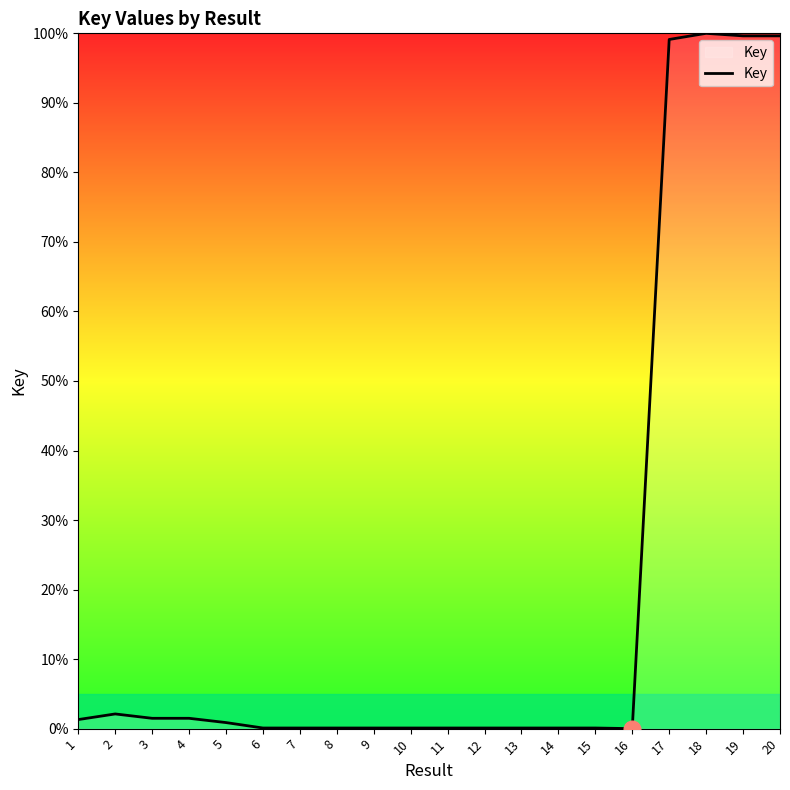

What is the approximate value at 20?

99.6